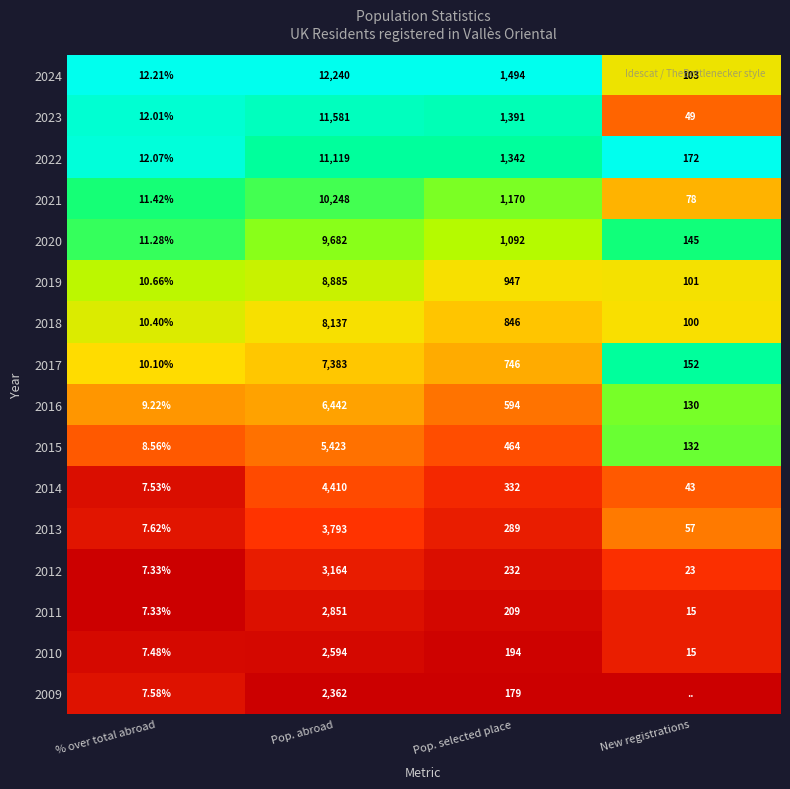

List the labels in order of 2017 value, largest first.

Pop. abroad, Pop. selected place, New registrations, % over total abroad